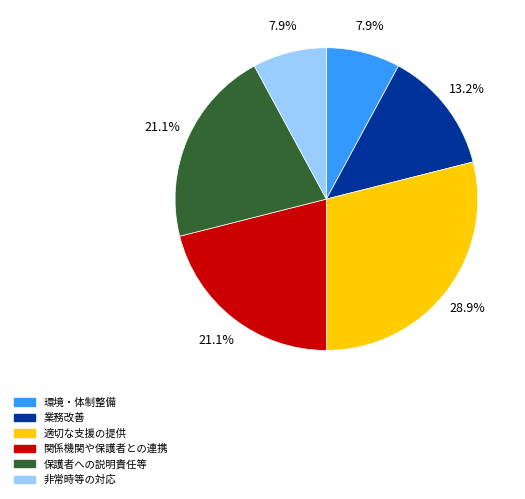

Is it true that 非常時等の対応 is 17% of the pie?

False